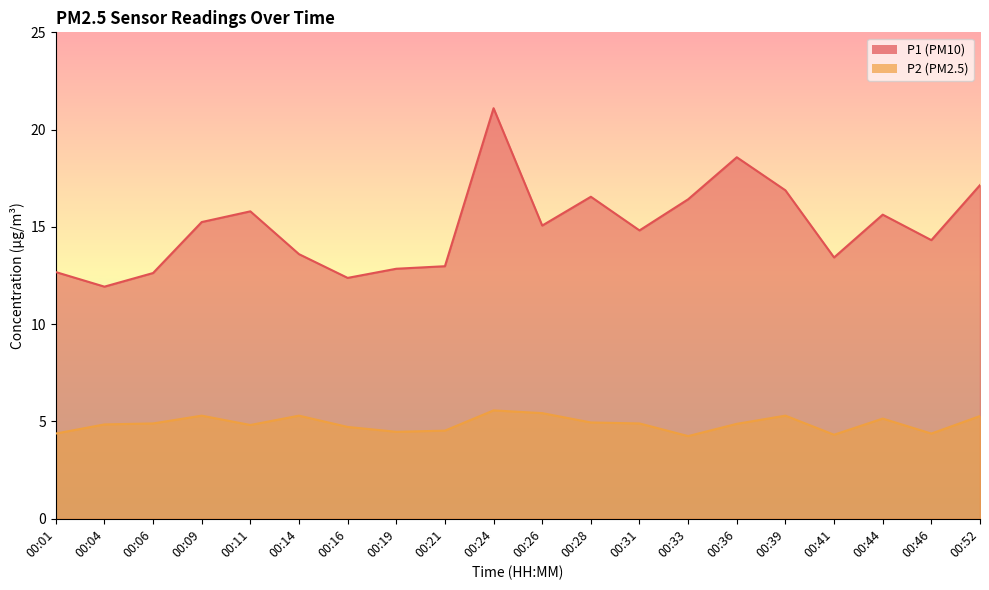

How many values in the P1 series exceed 15?

10